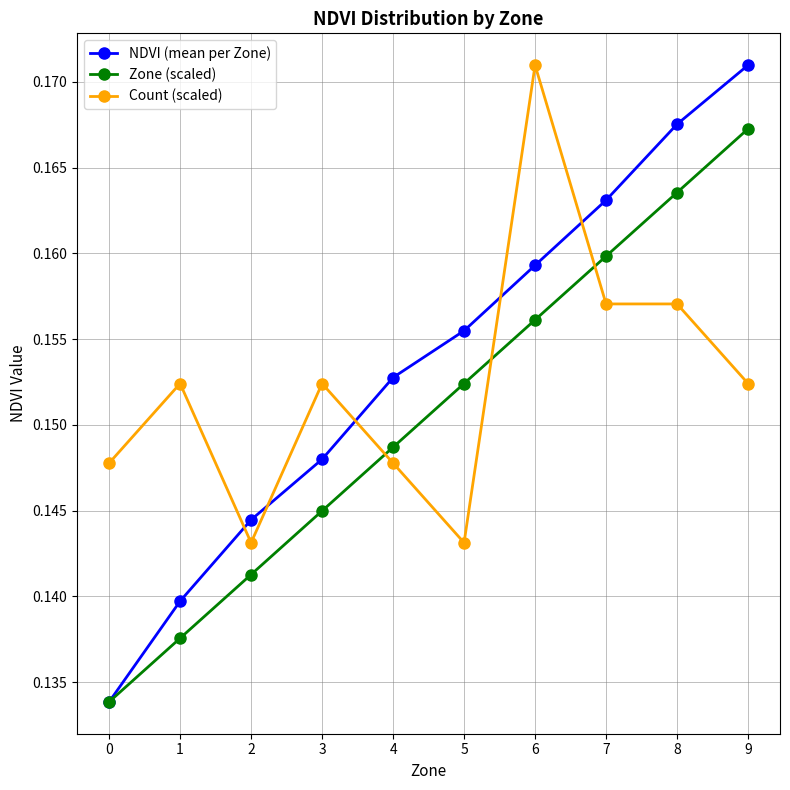

True or false: NDVI (mean per Zone) has a value of 0.1 at 5.

False